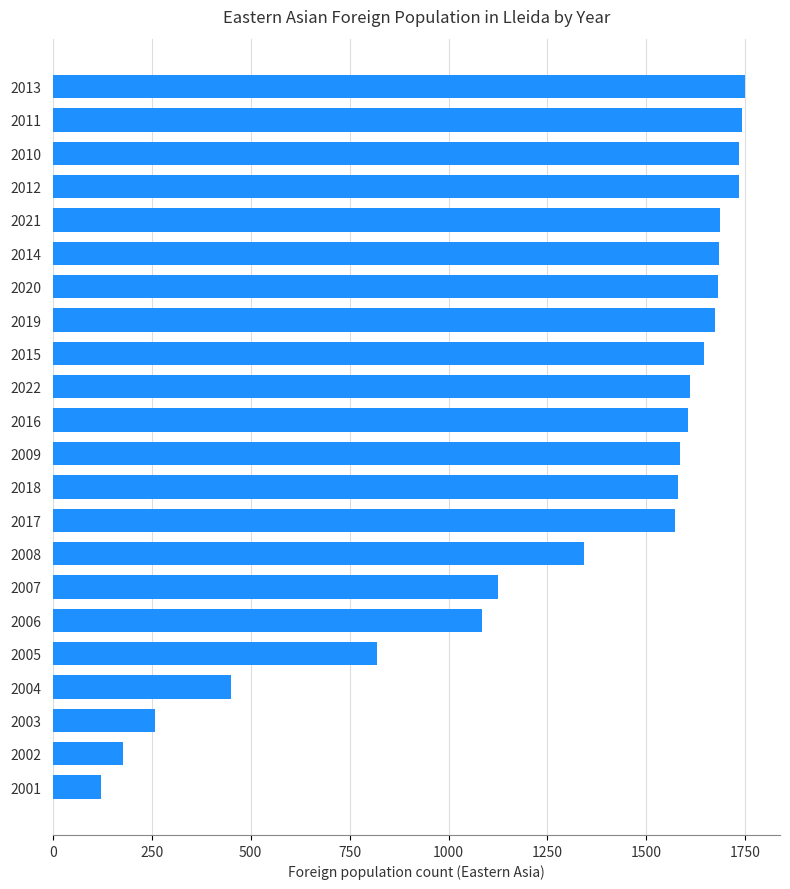

Between 2016 and 2007, which is larger?

2016